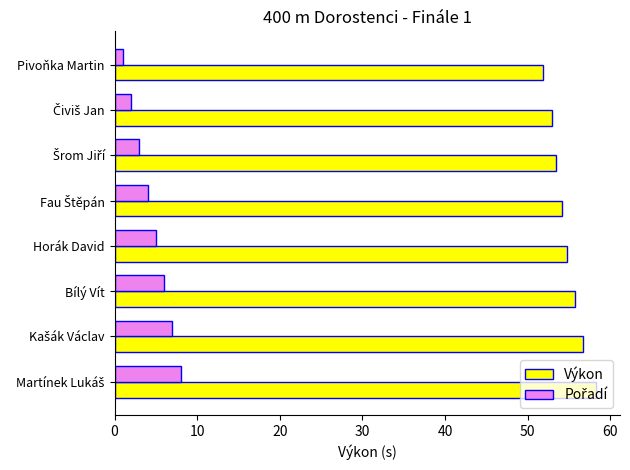

What is the difference between the second highest and second lowest values in the Výkon series?

3.8